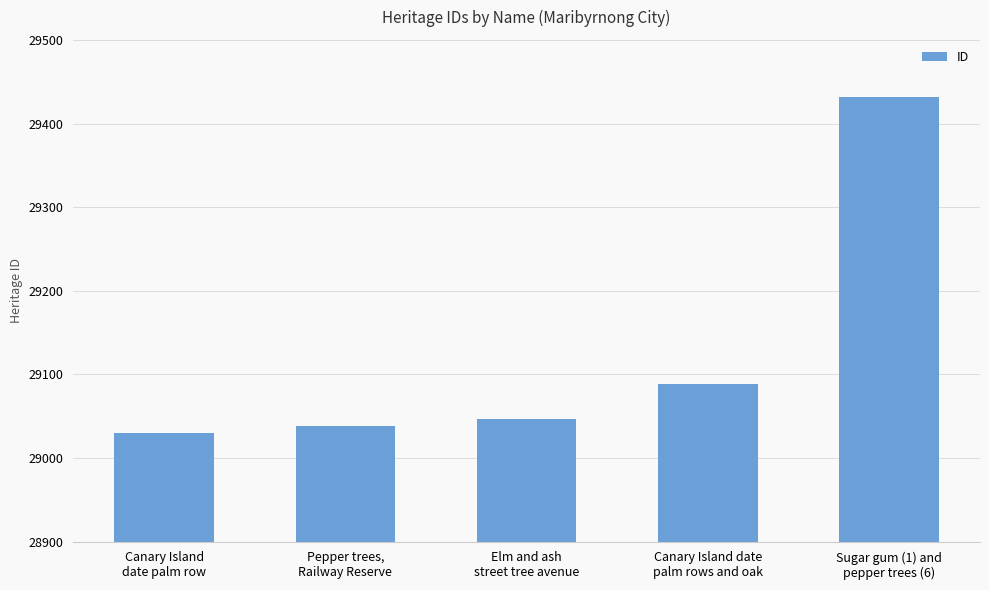

How many series are shown in this chart?

1